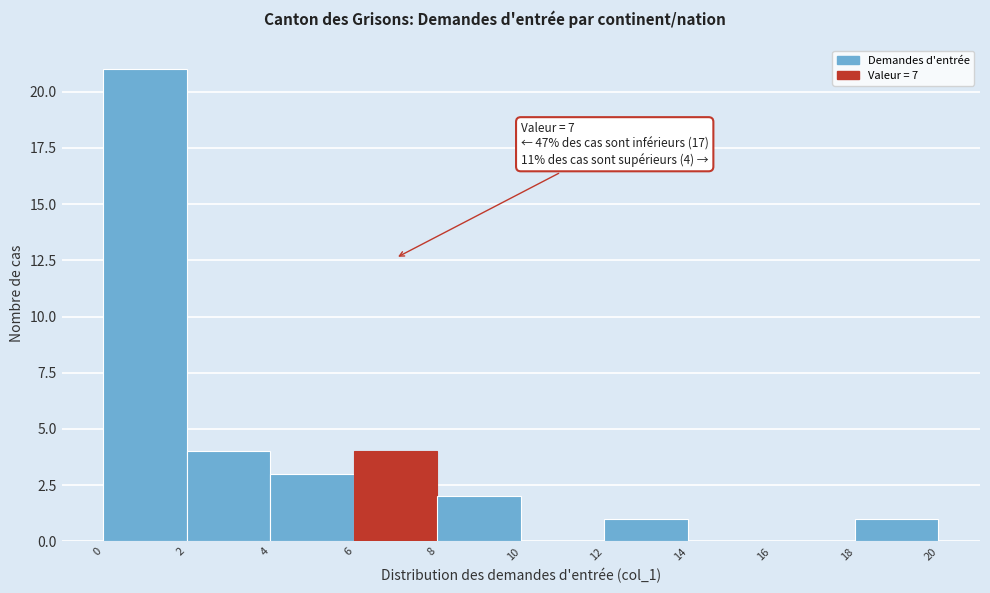

Which range on the x-axis has the tallest bar?

0 to 2